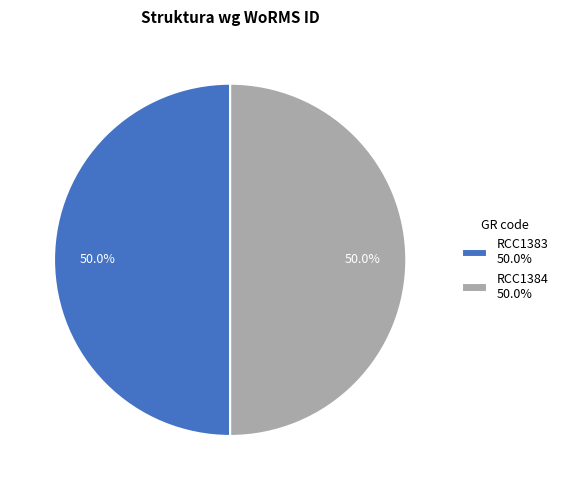

To the nearest percent, what portion does RCC1383 represent?

50%